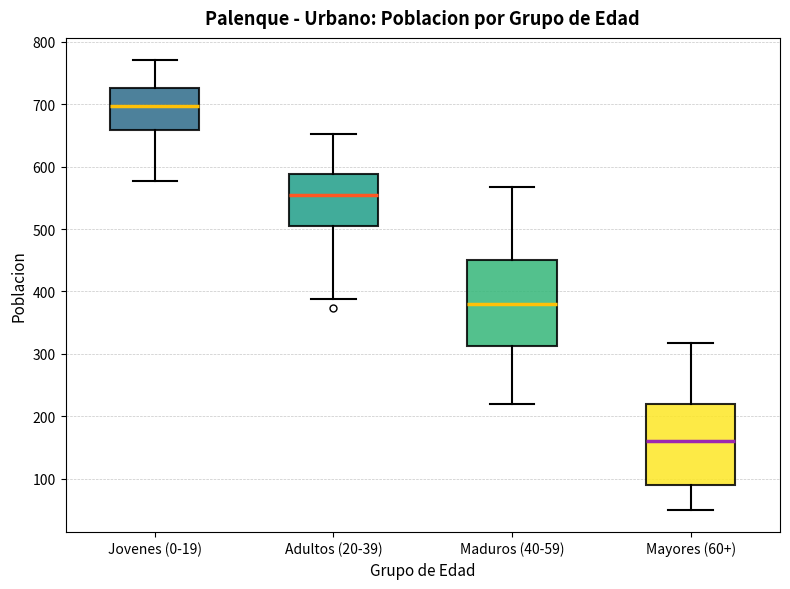

Reading left to right, read every box against the y-axis: the position of its median line, the range the box covers, and the ends of its whiskers. The values are not printed on the chart, so give them approximately, as read against the axis.

Jovenes (0-19): median 700, box 660 to 730, whiskers 580 to 770
Adultos (20-39): median 550, box 500 to 590, whiskers 390 to 650
Maduros (40-59): median 380, box 310 to 450, whiskers 220 to 570
Mayores (60+): median 160, box 90 to 220, whiskers 50 to 320